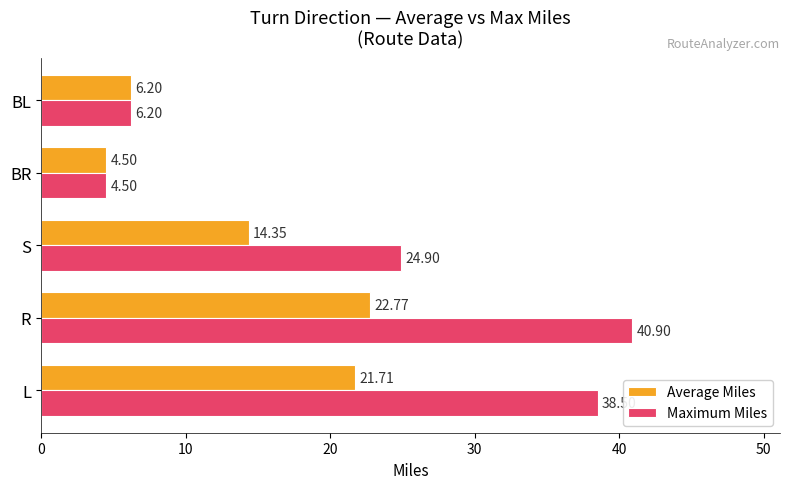

Rank the series by their maximum value, from highest to lowest.

Maximum Miles, Average Miles